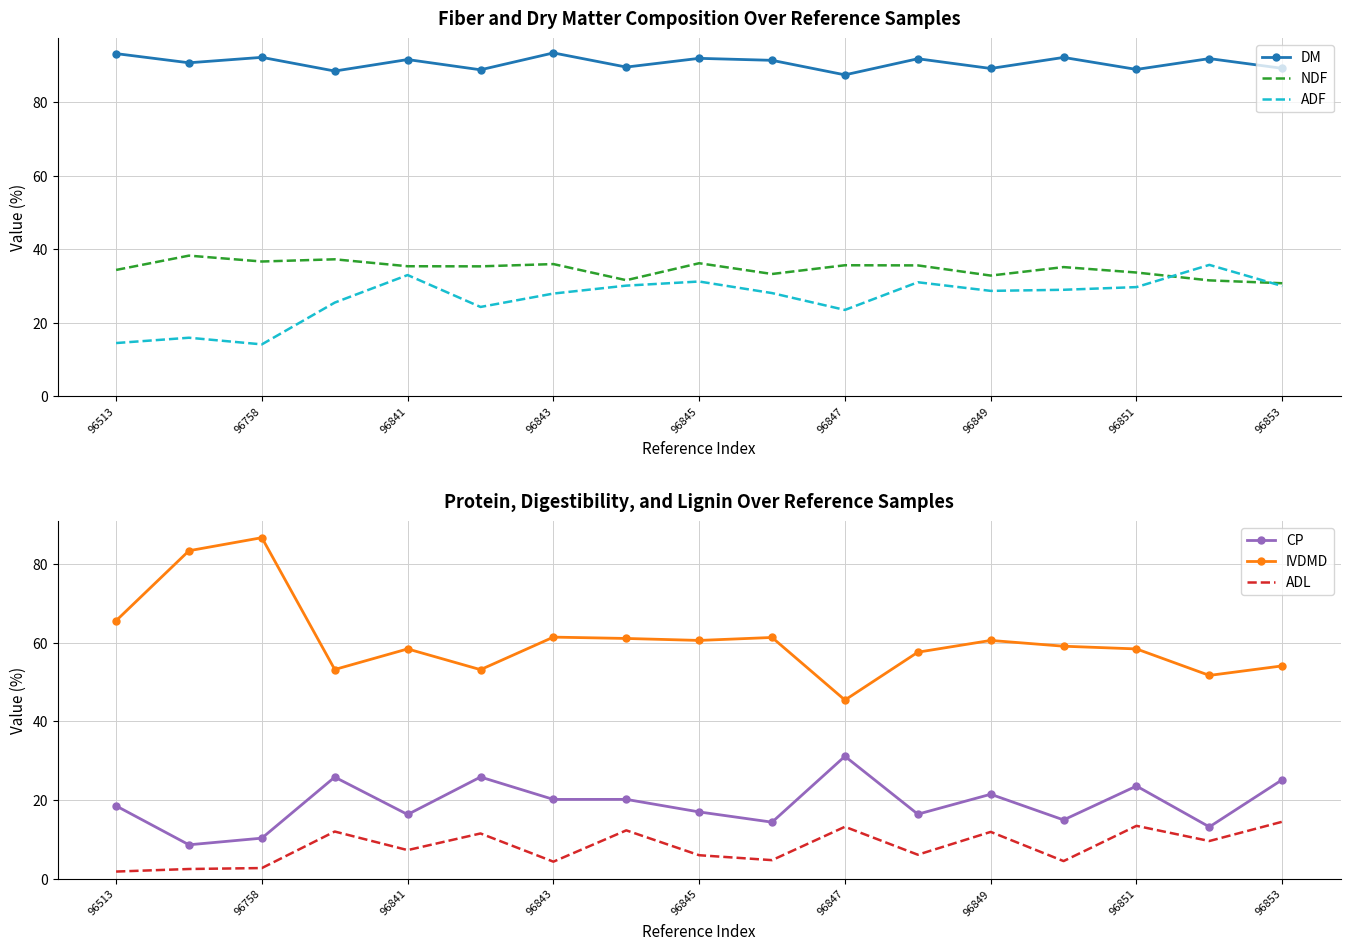

What is the minimum value for IVDMD?

45.4